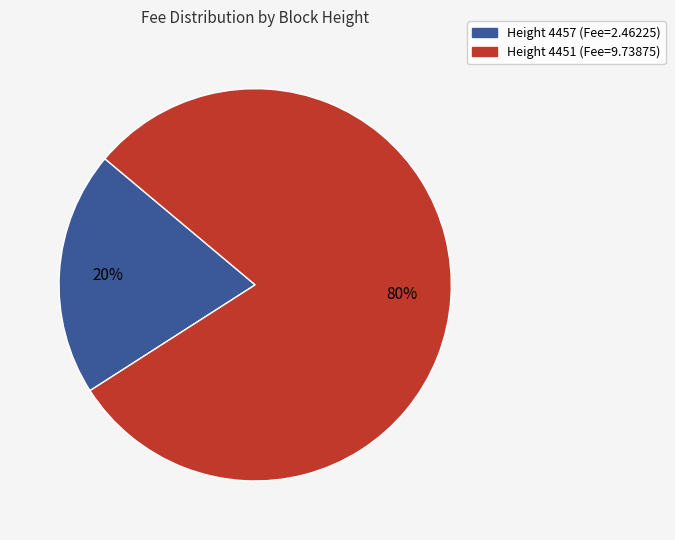

What is the largest slice in the pie chart?

Height 4451 (Fee=9.73875)